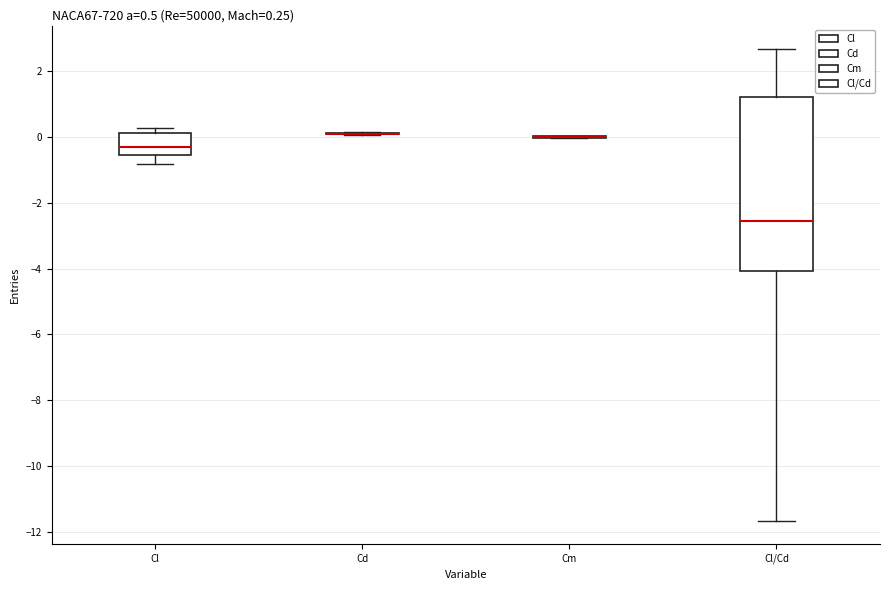

Which box is the tallest, from its lower edge to its upper edge?

Cl/Cd